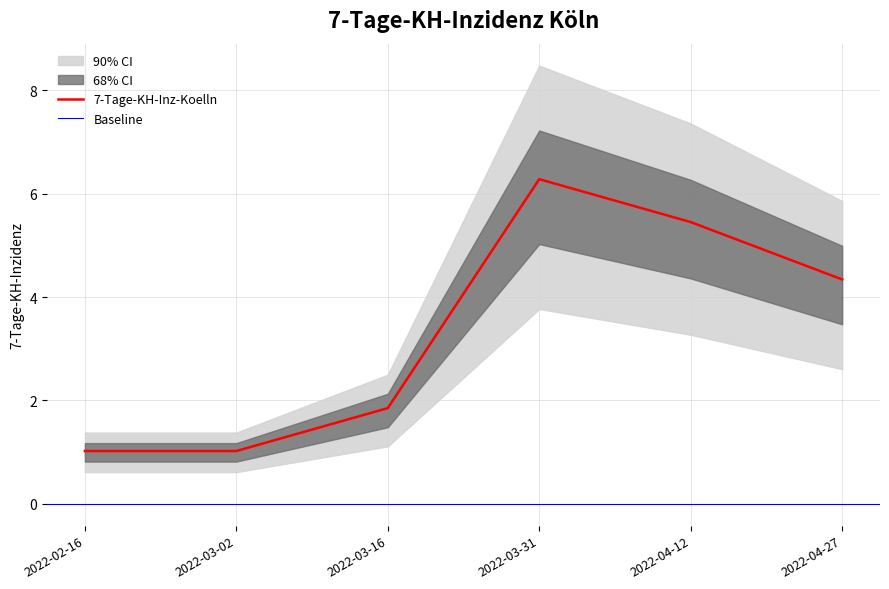

What is the label of the 6th point from the right?

2022-02-16